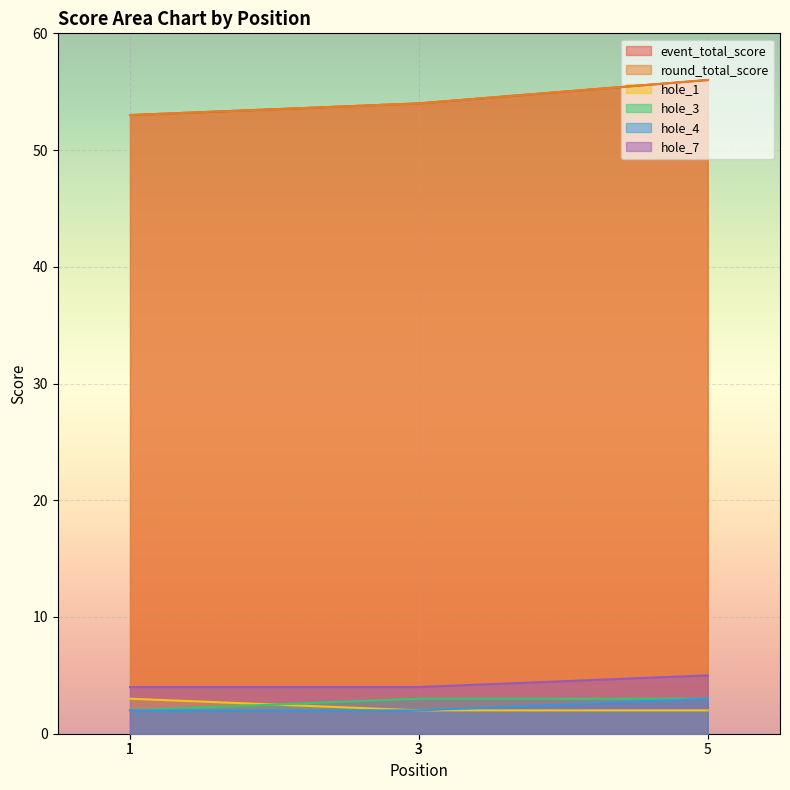

At which category is the sum across all series the highest?

5